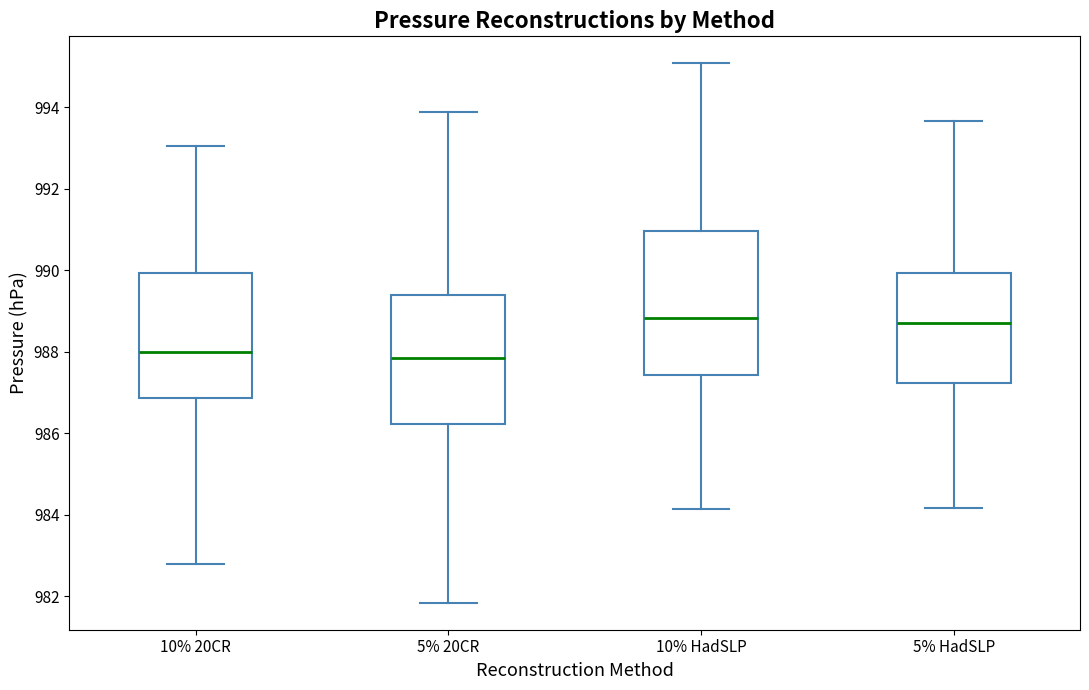

Where is the lower edge of the box for 5% 20CR on the y-axis? The values are not printed on the chart, so give them approximately, as read against the axis.

986.2